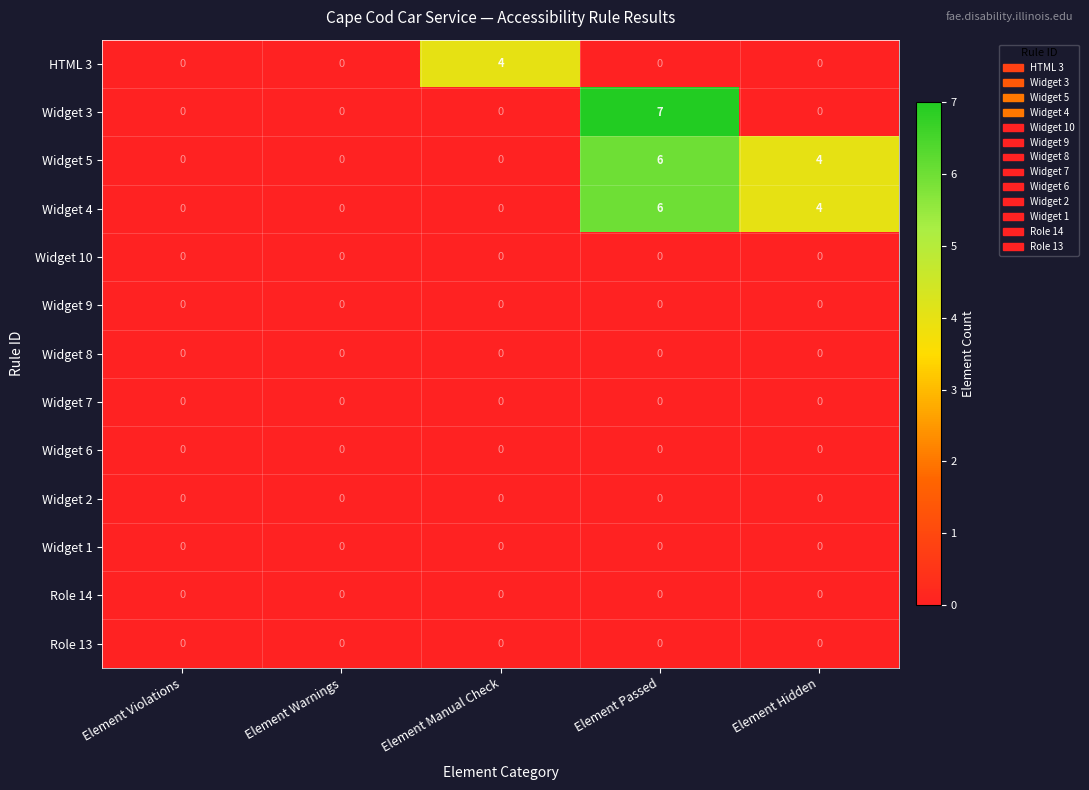

Is it true that Widget 5 equals -3 at Element Violations?

False